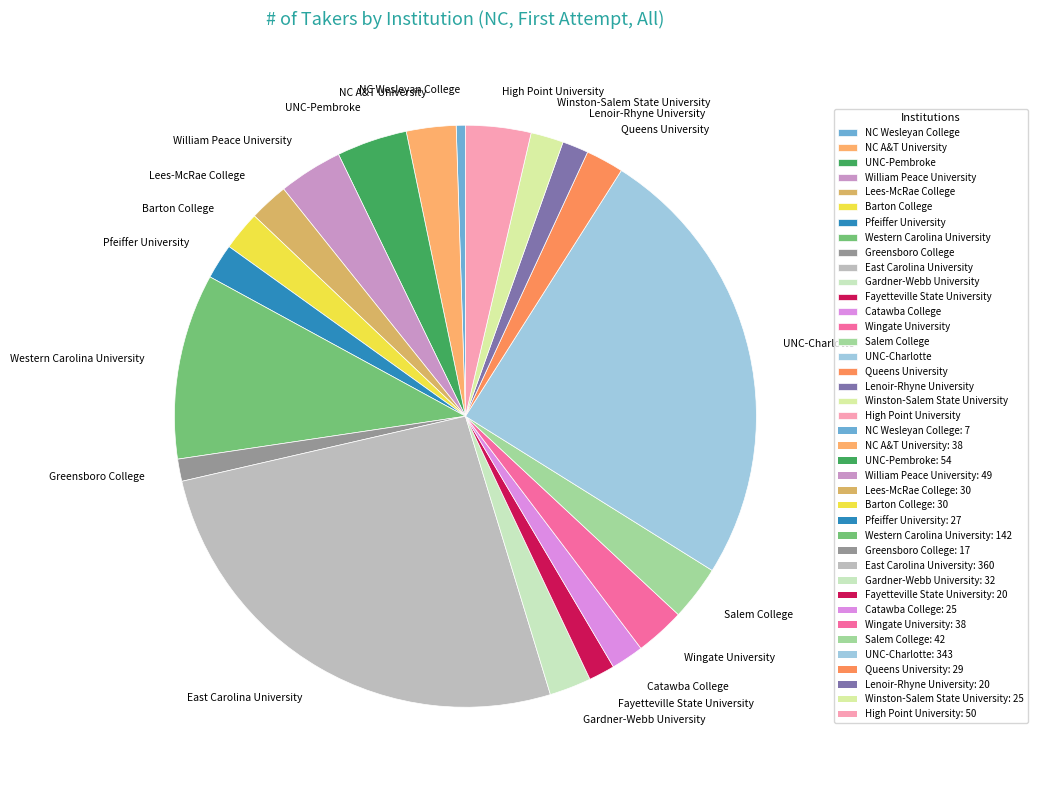

Does High Point University represent more than half of the total?

No